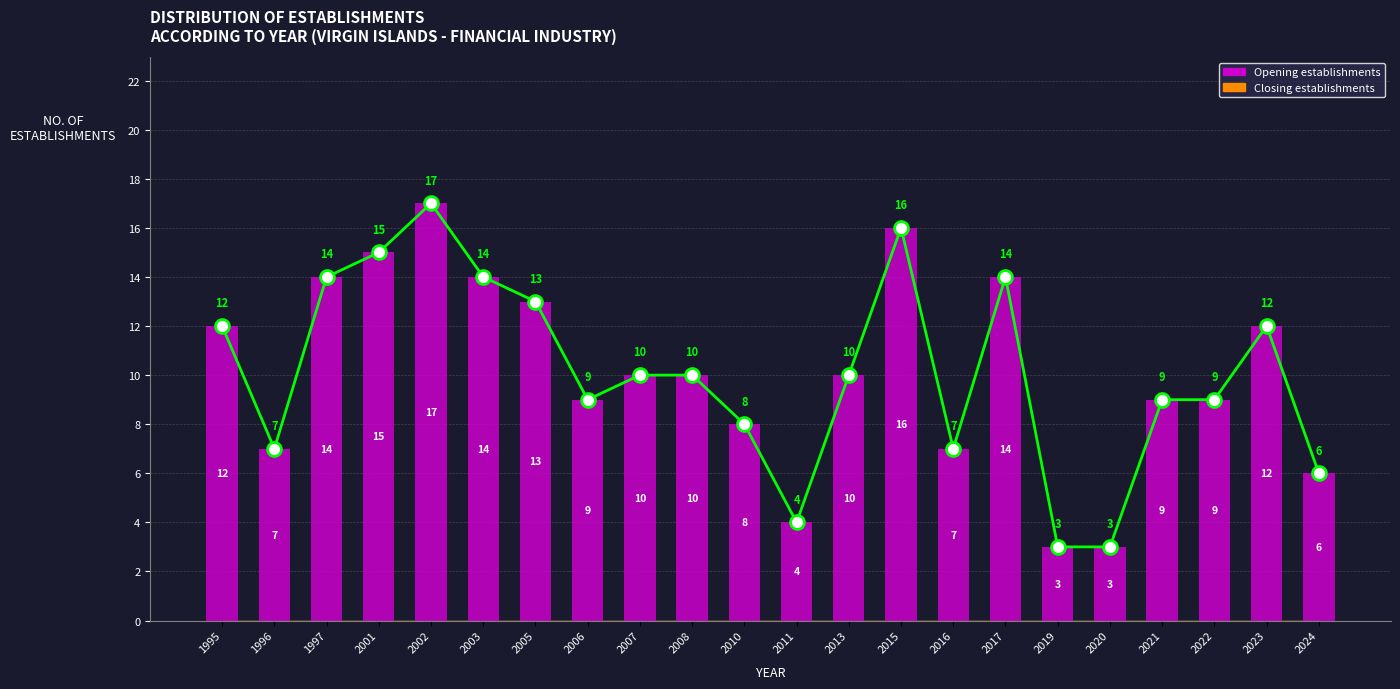

What is the approximate value at 2002, to the nearest 5?

15